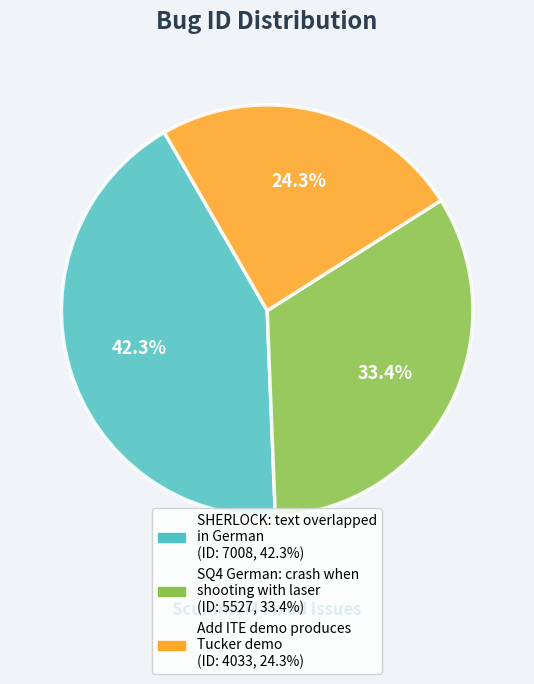

Does any single category account for the majority?

No